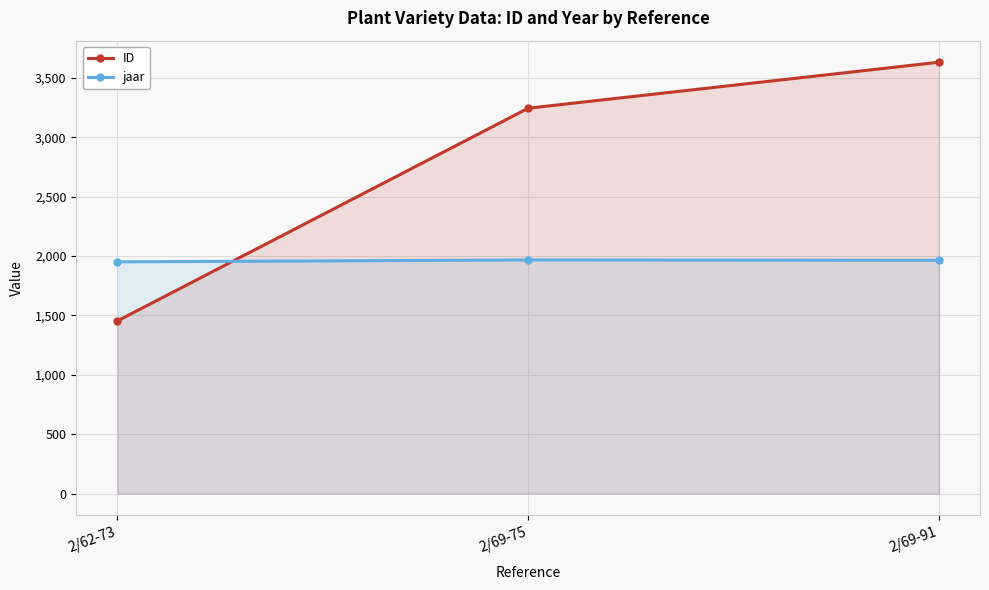

What is the label of the 1st point from the left?

2/62-73